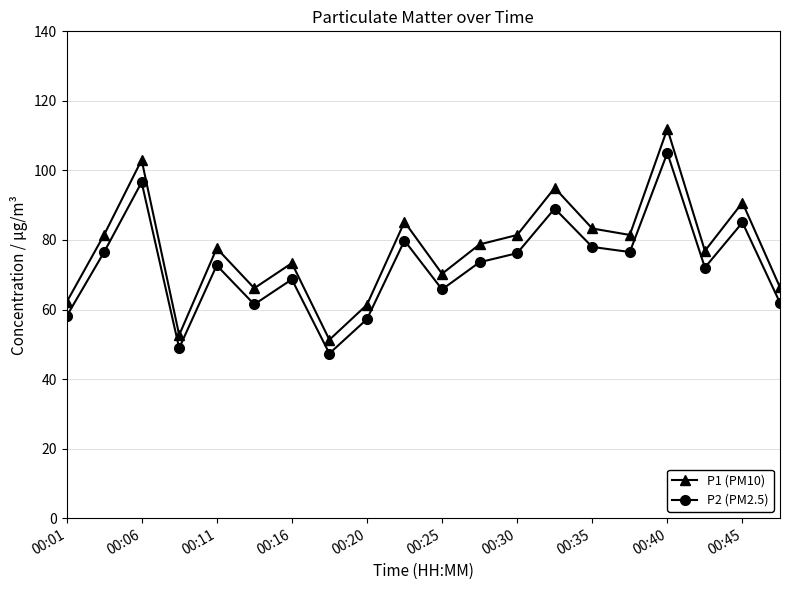

What is the value of the P2 (PM2.5) point at the 19th from the left?

85.0